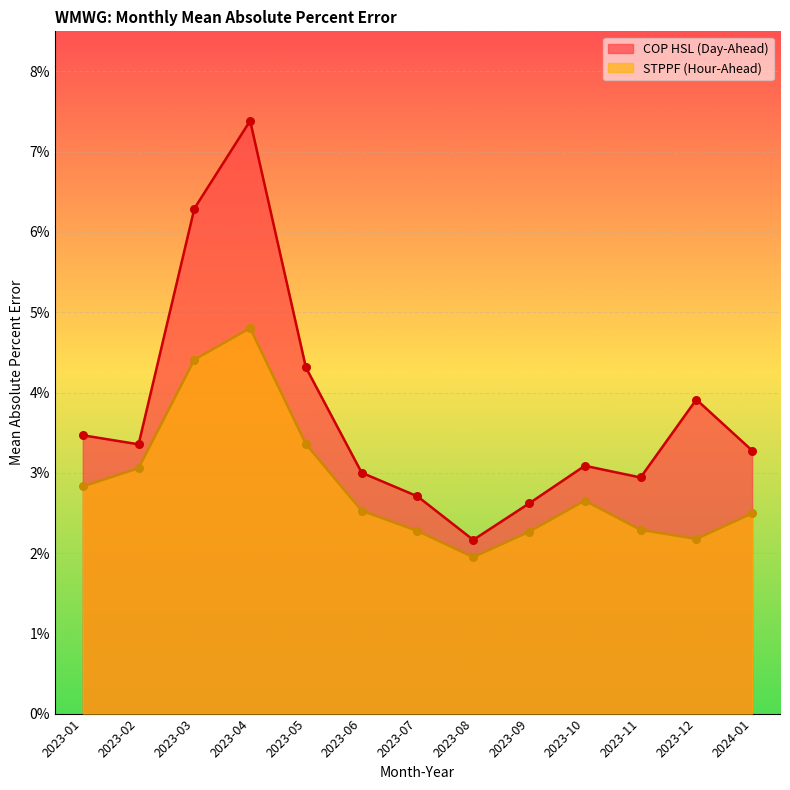

At which category is the sum across all series the highest?

2023-04